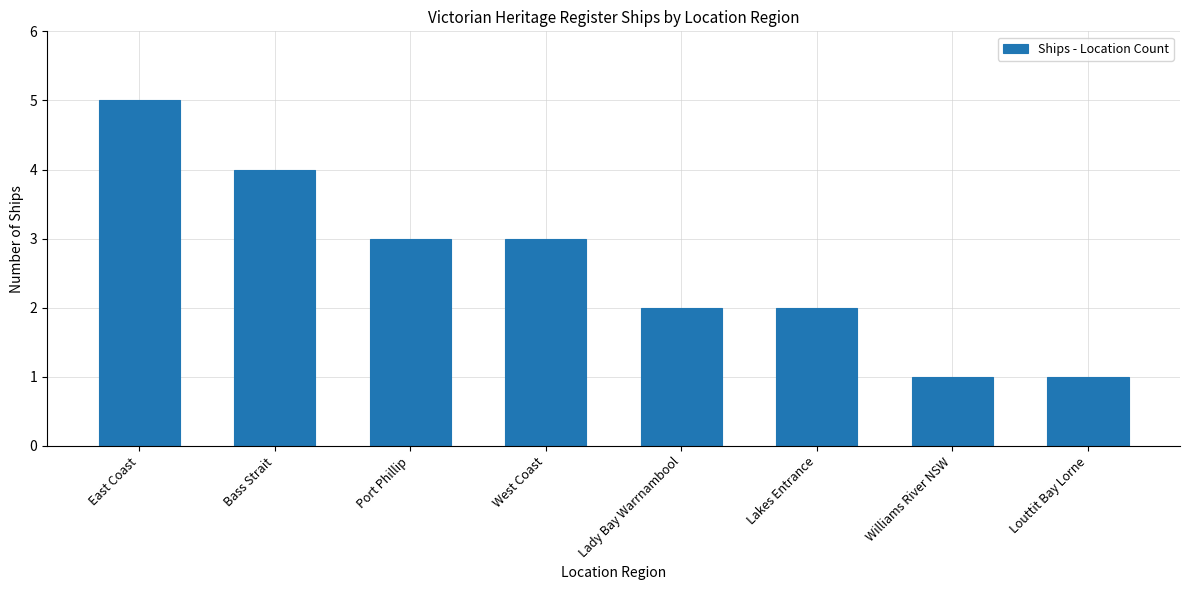

What is the label of the 8th bar from the right?

East Coast